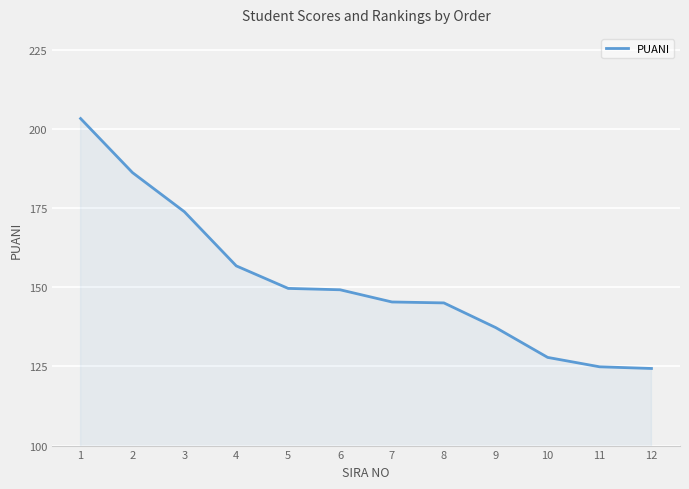

What is the difference between the maximum and minimum values?

78.9